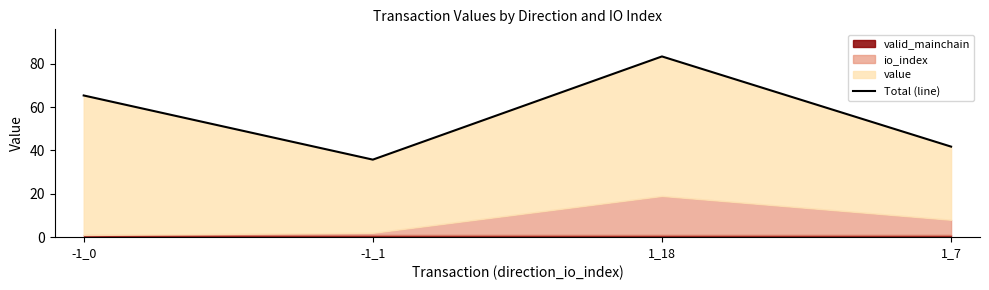

Where is the first local minimum?

-1_1